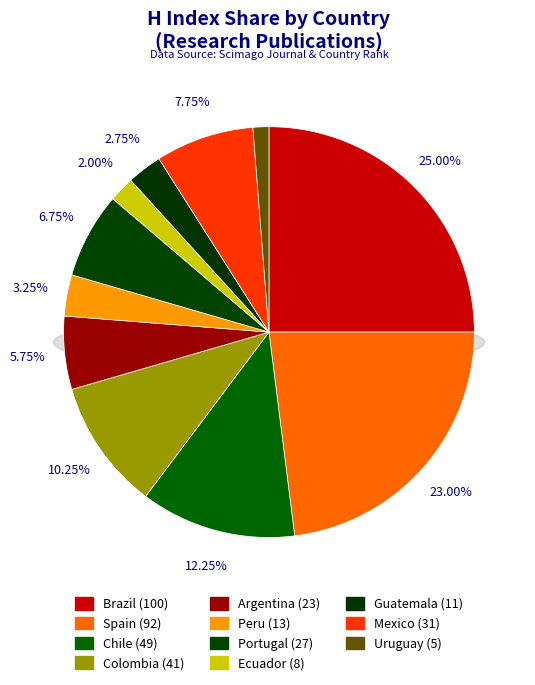

What percentage is NOT represented by Mexico?

92.2%